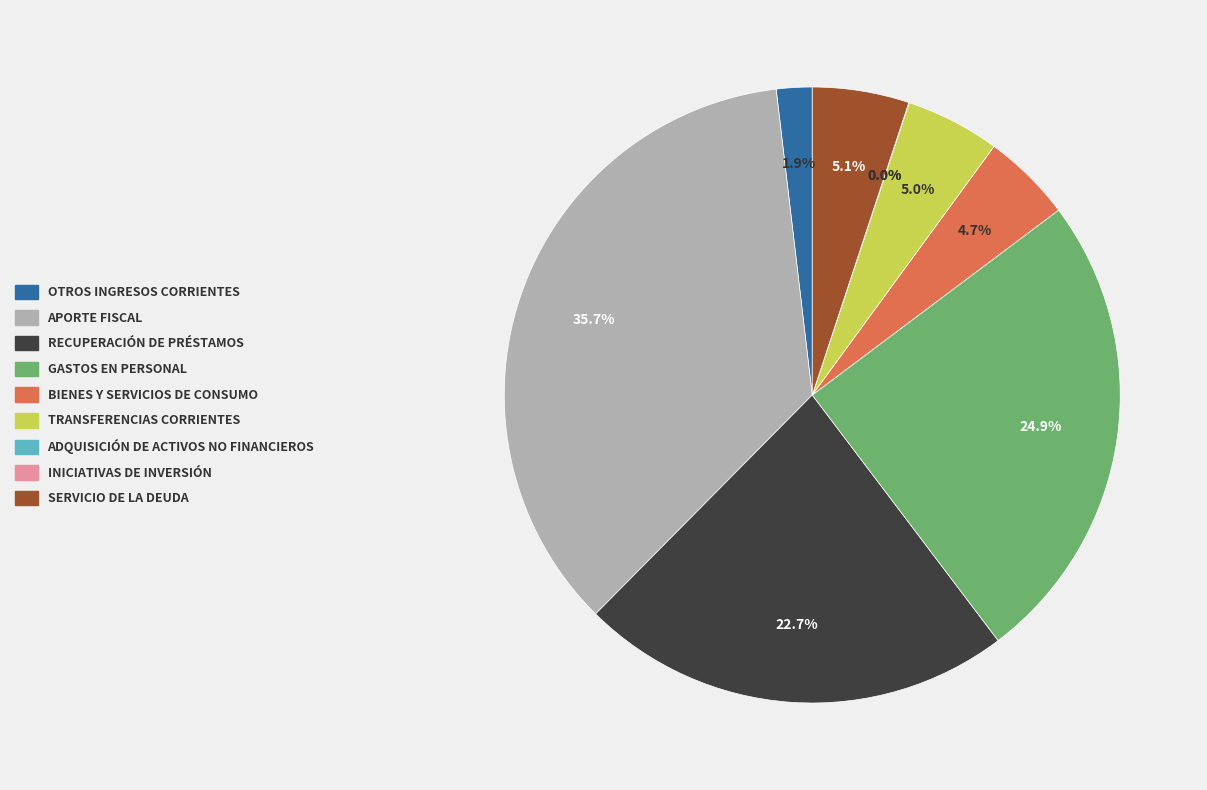

Is there a majority slice in this chart?

No